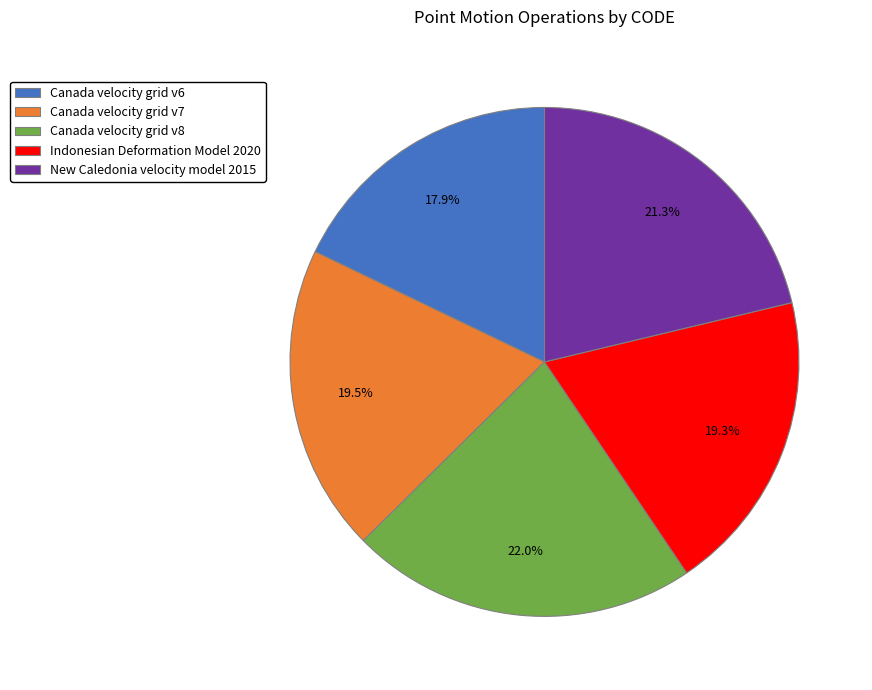

Does Indonesian Deformation Model 2020 account for over 50% of the chart?

No